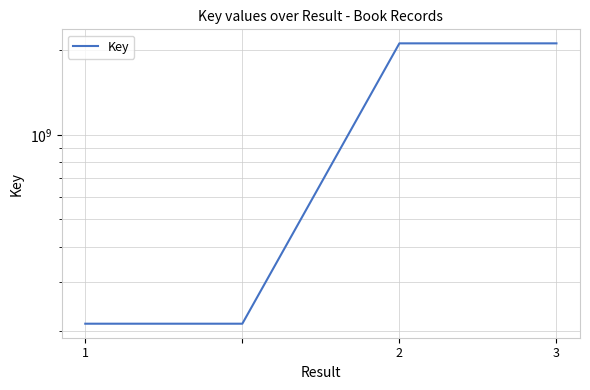

Count the number of data series in this chart.

1